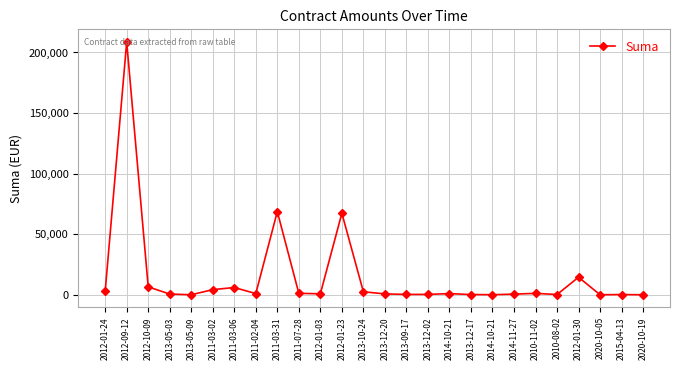

How many distinct data groups are displayed?

1